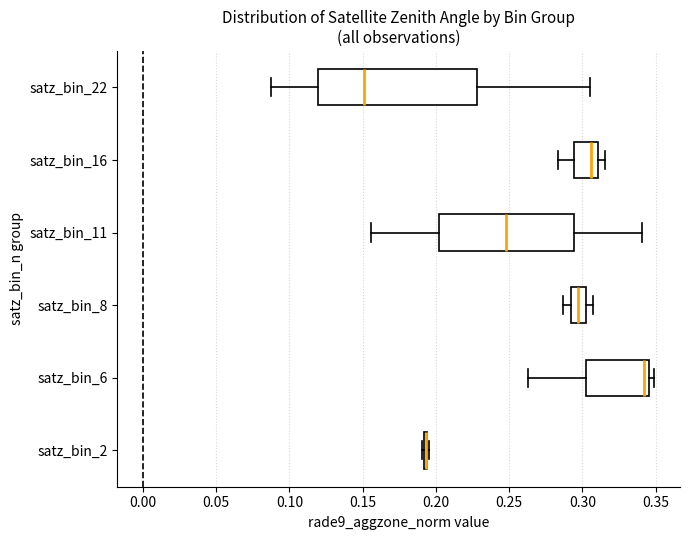

Reading bottom to top, read every box against the x-axis: the position of its median line, the range the box covers, and the ends of its whiskers. The values are not printed on the chart, so give them approximately, as read against the axis.

satz_bin_2: box collapsed to a line at 0.195, whiskers 0.190 to 0.195
satz_bin_6: median 0.340, box 0.300 to 0.345, whiskers 0.265 to 0.350
satz_bin_8: median 0.295, box 0.290 to 0.300, whiskers 0.285 to 0.310
satz_bin_11: median 0.250, box 0.200 to 0.295, whiskers 0.155 to 0.340
satz_bin_16: median 0.305, box 0.295 to 0.310, whiskers 0.285 to 0.315
satz_bin_22: median 0.150, box 0.120 to 0.230, whiskers 0.090 to 0.305